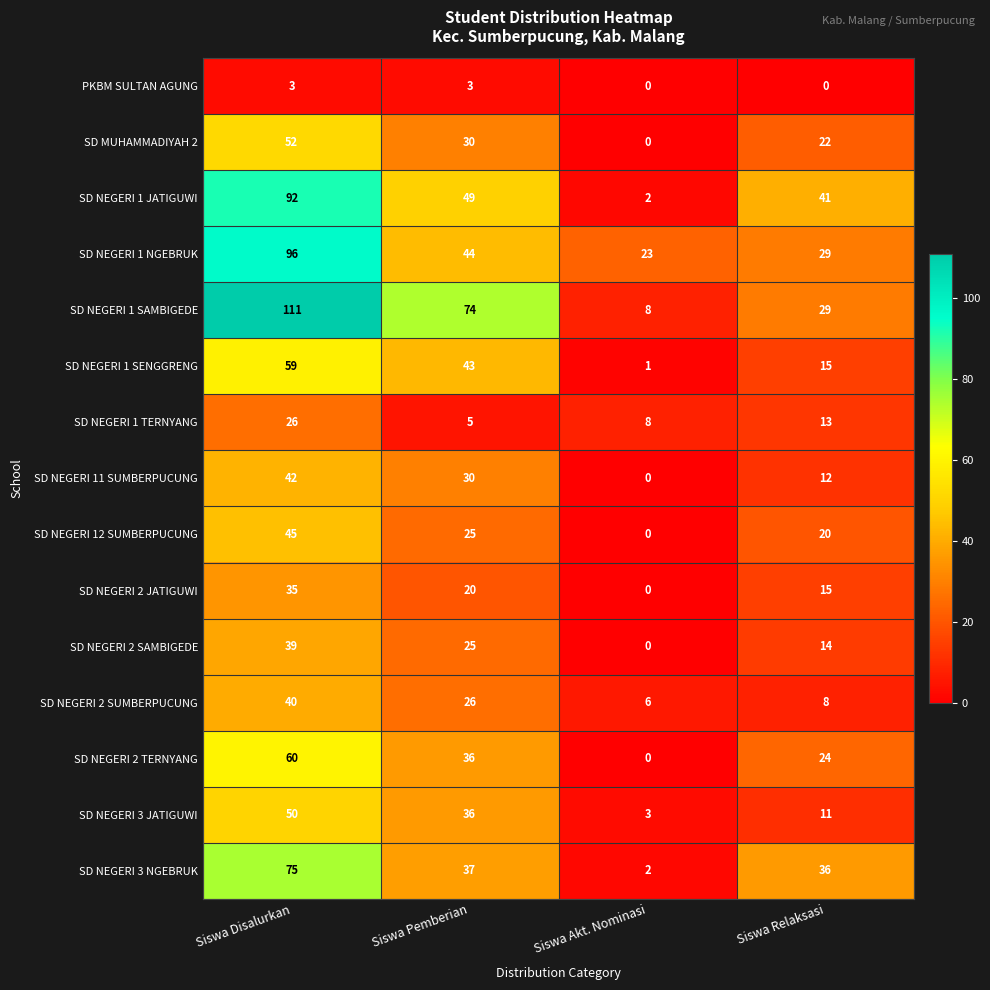

True or false: SD NEGERI 2 JATIGUWI has a value of 15 at Siswa Relaksasi.

True